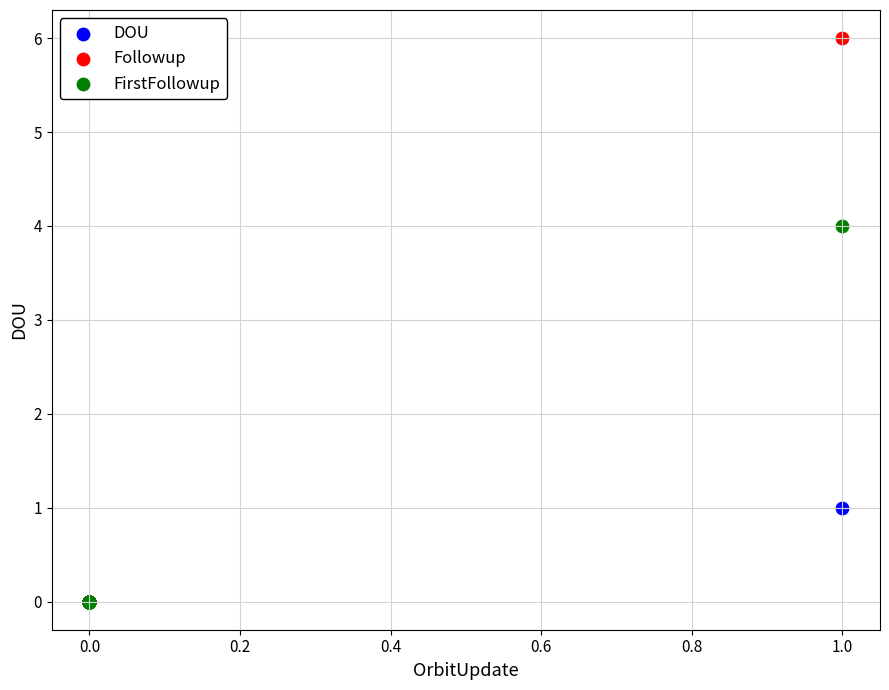

Across all series, what Y value is closest to 3?

4